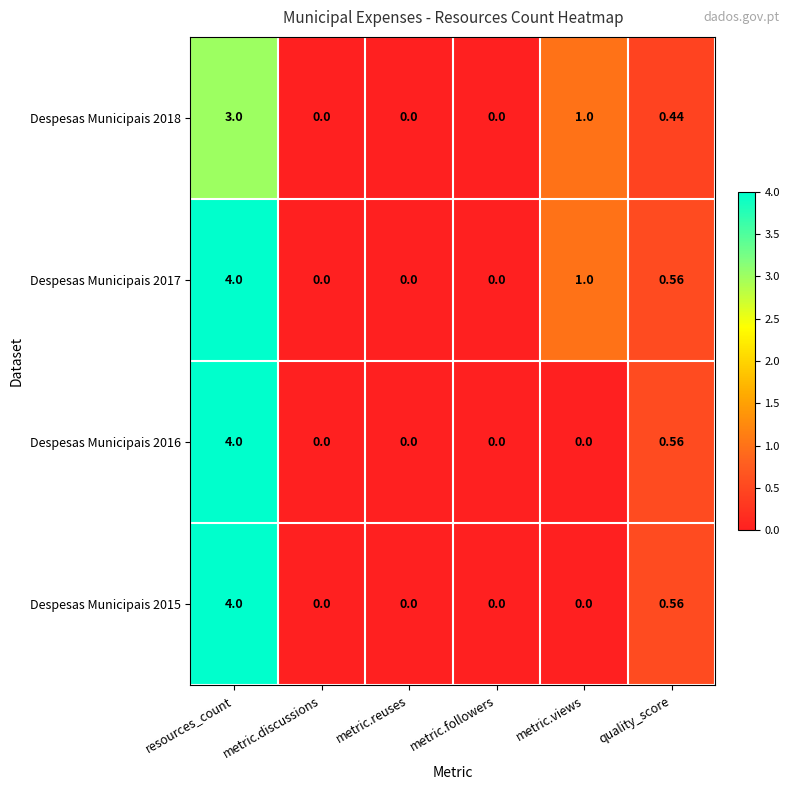

Which label corresponds to the largest value in the chart?

resources_count